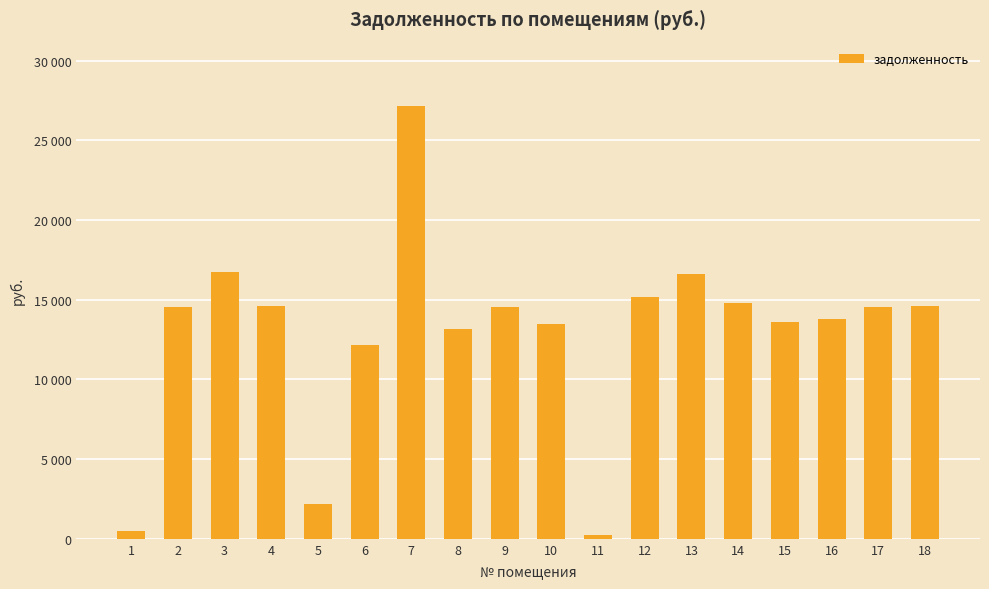

What is the change in value from 1 to 2?

+14030.3